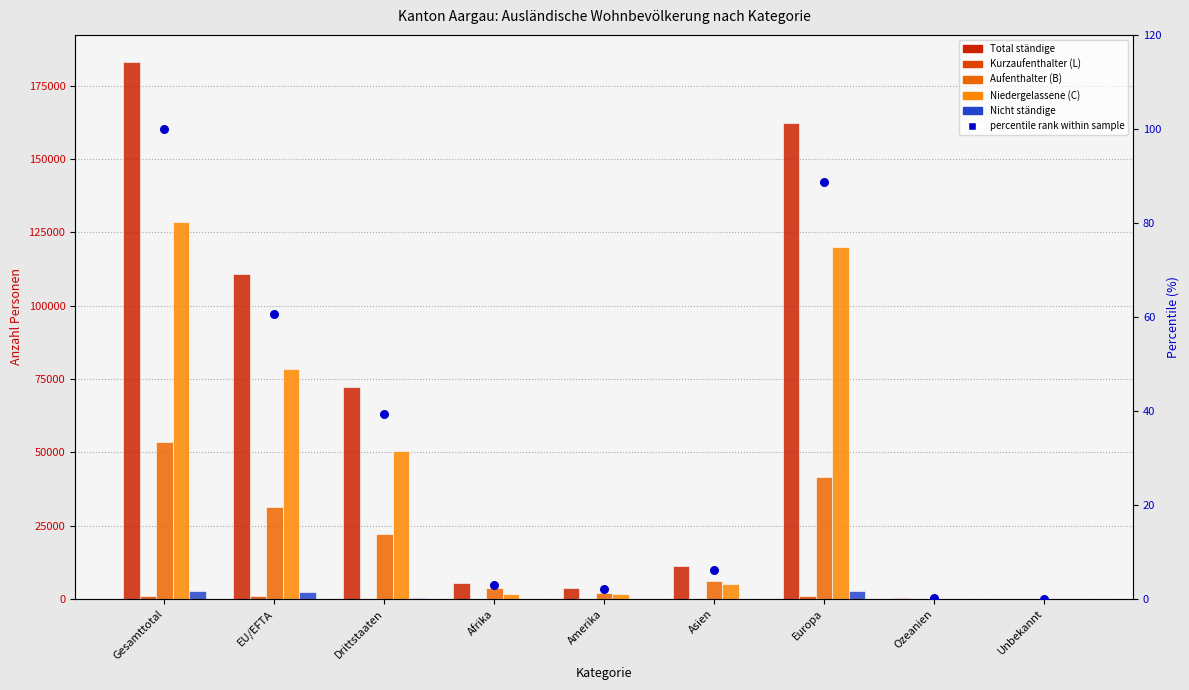

Which series has the largest total across all categories?

Total ständige